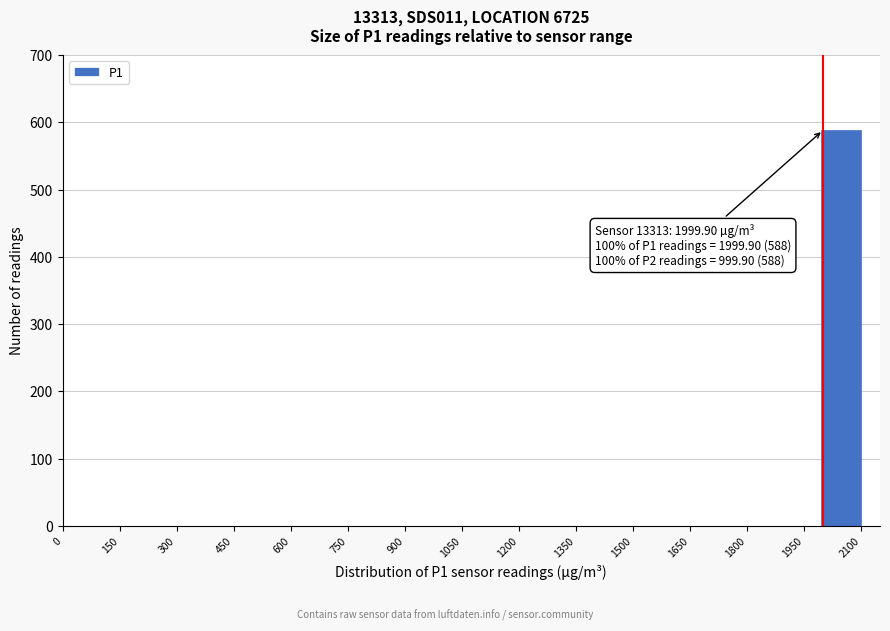

Over which range of the x-axis is the bar tallest?

1995 to 2100